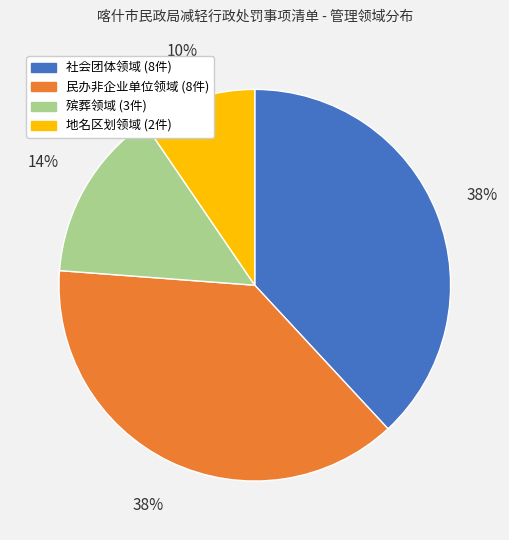

What percentage is the 地名区划领域 slice, to the nearest percent?

10%